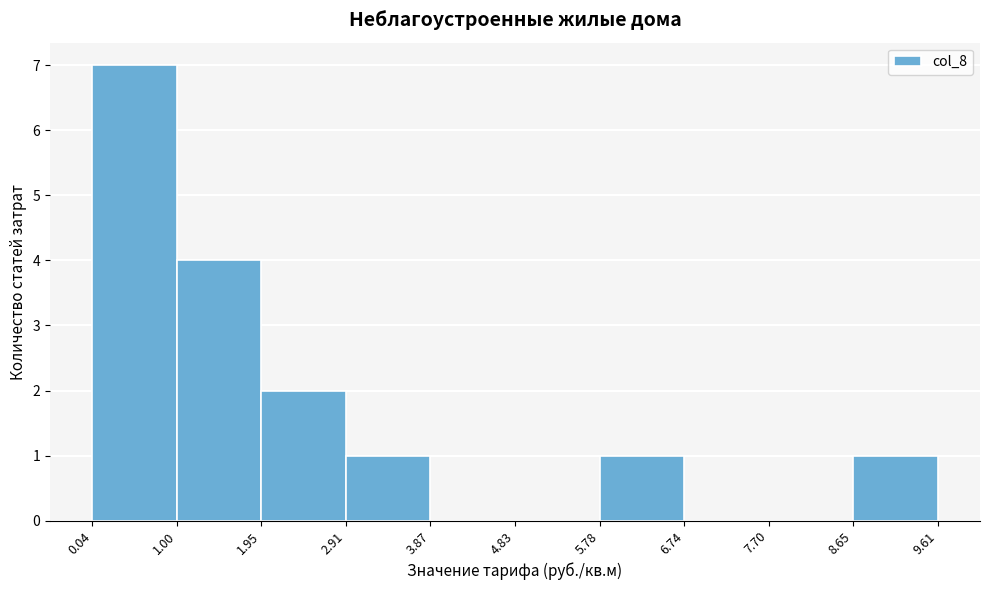

Reading left to right, list every bar in this chart as the range it spans on the x-axis followed by its height. The values are not printed on the chart, so give them approximately, as read against the axis.

0.04 to 1.00: 7
1.00 to 1.95: 4
1.95 to 2.91: 2
2.91 to 3.87: 1
3.87 to 4.83: 0
4.83 to 5.78: 0
5.78 to 6.74: 1
6.74 to 7.70: 0
7.70 to 8.65: 0
8.65 to 9.61: 1